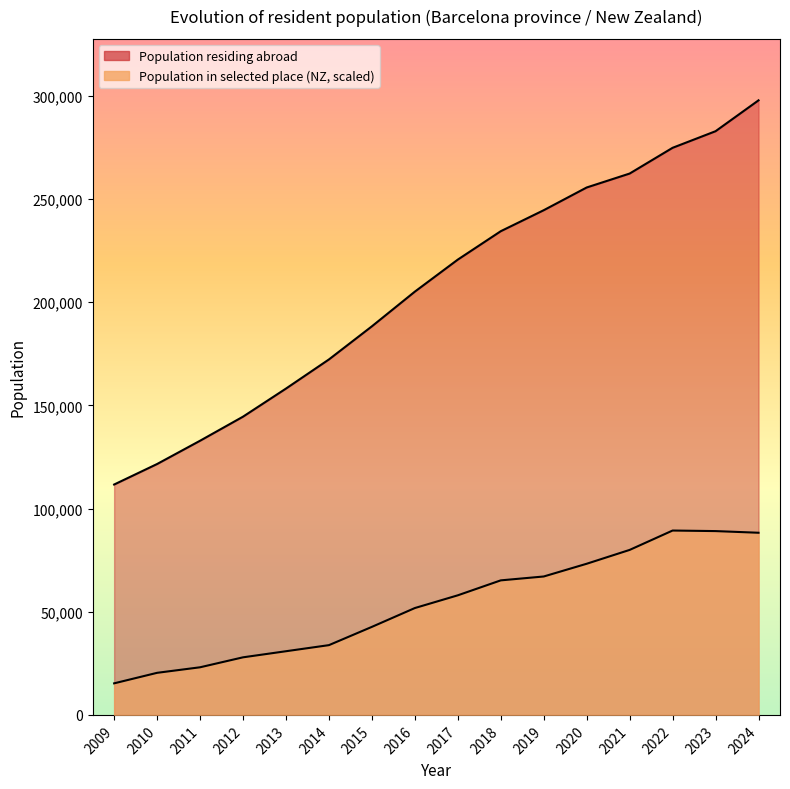

What are all the series names shown in the legend?

Population residing abroad, Population in selected place